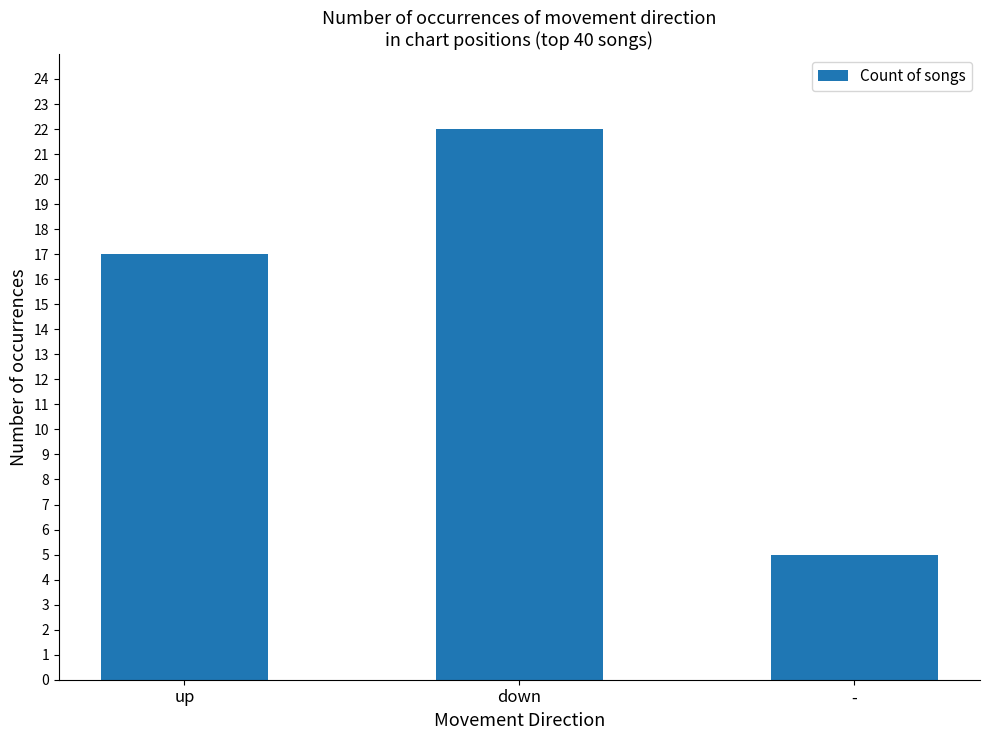

Which category has the lowest value across all series?

-